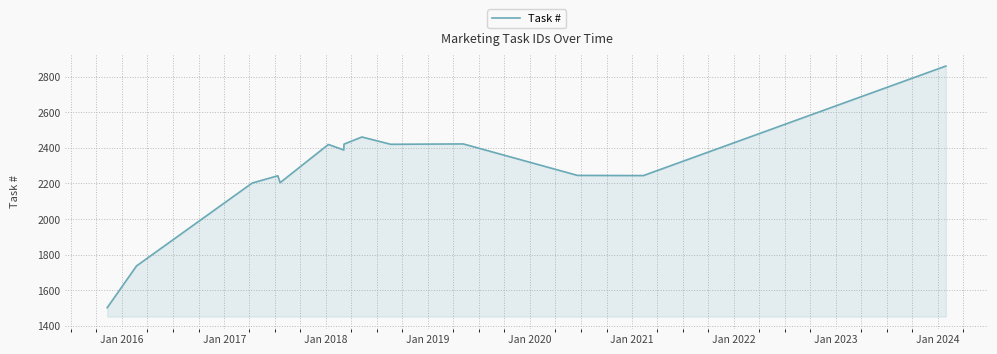

How many values are below 2388?

7